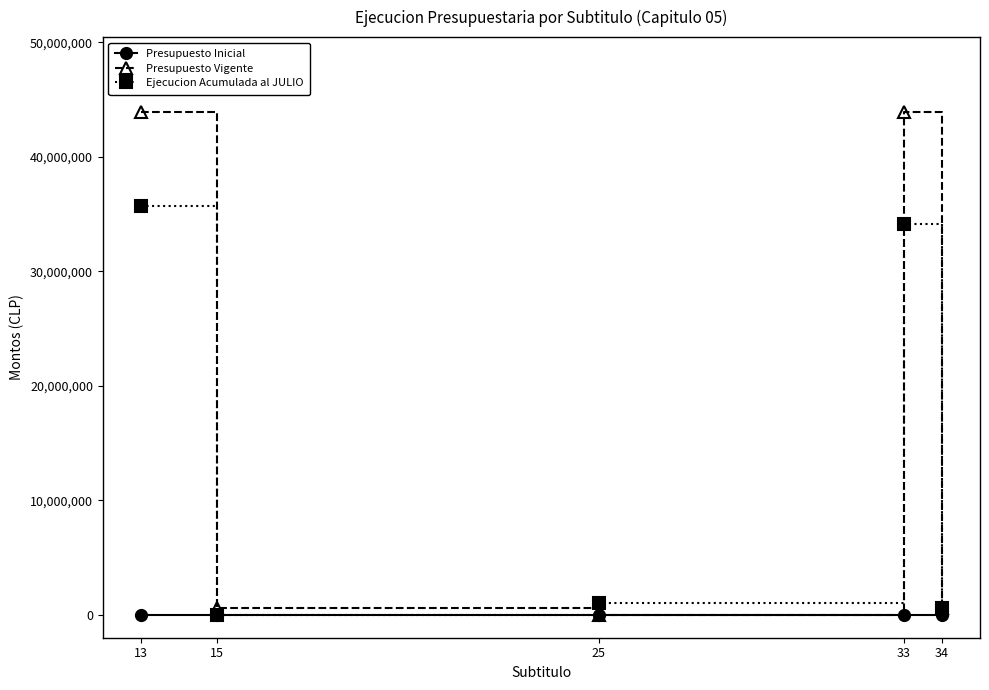

How many positive values does the Presupuesto Vigente series have?

4